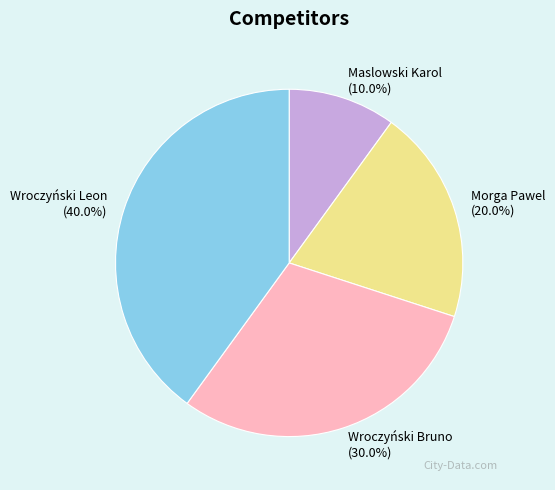

To the nearest percent, what portion does Maslowski Karol represent?

10%